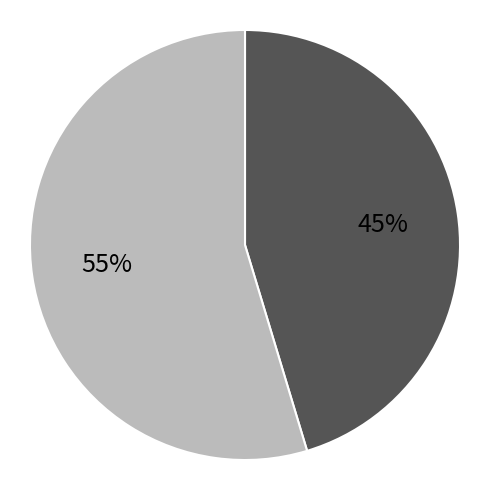

Does any single category account for the majority?

Yes